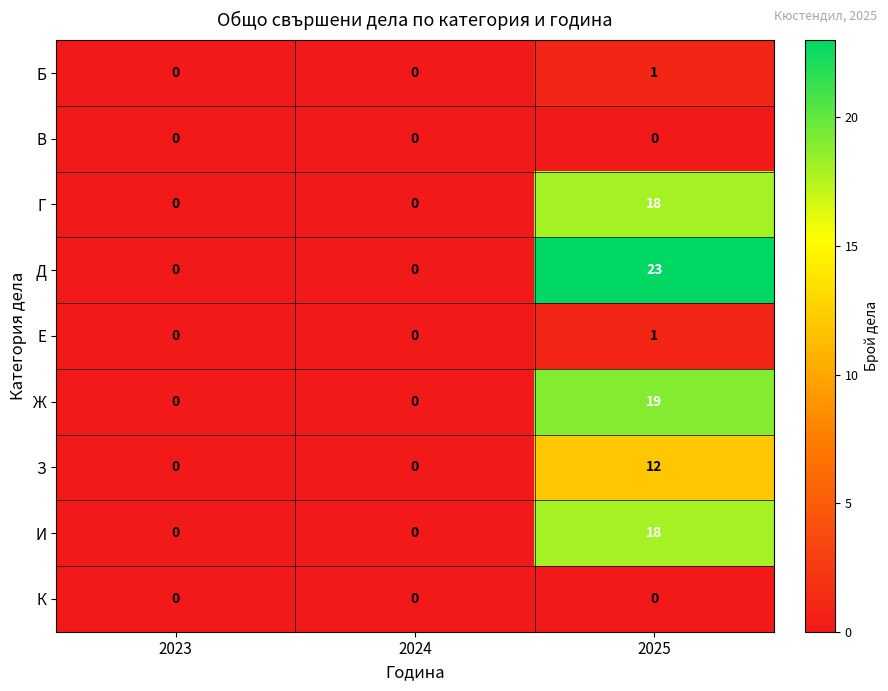

What is the spread (max minus min) of values at 2025?

23